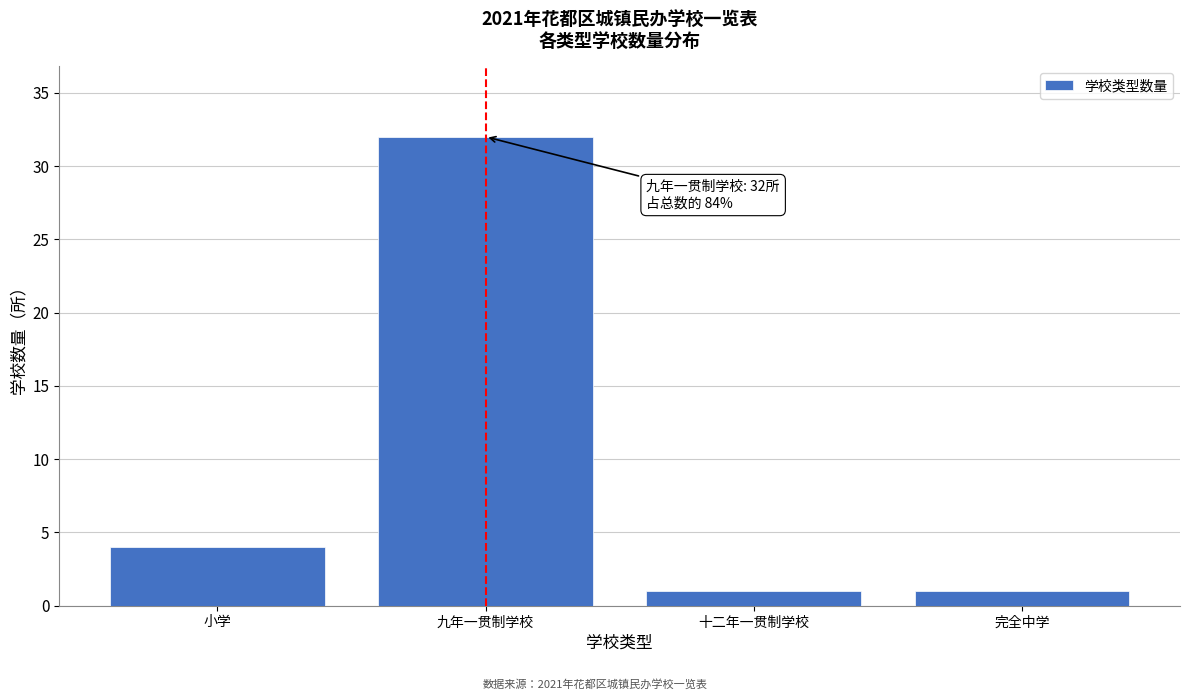

Reading right to left, list all the values displayed in this chart.

1	1	32	4